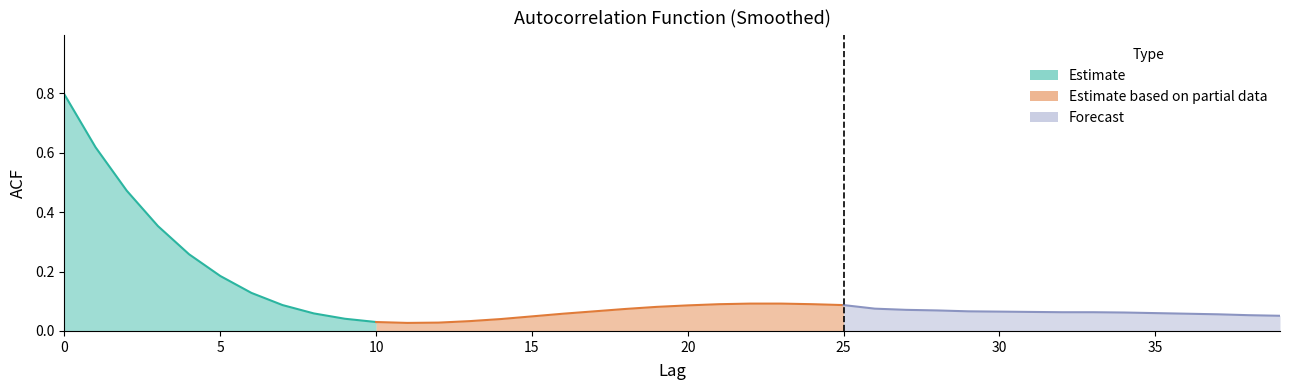

Reading left to right, what are all the values shown in this chart?

0.8	0.6	0.5	0.4	0.3	0.2	0.1	0.1	0.1	0.0	0.0	0.0	0.0	0.0	0.0	0.0	0.1	0.1	0.1	0.1	0.1	0.1	0.1	0.1	0.1	0.1	0.1	0.1	0.1	0.1	0.1	0.1	0.1	0.1	0.1	0.1	0.1	0.1	0.1	0.1